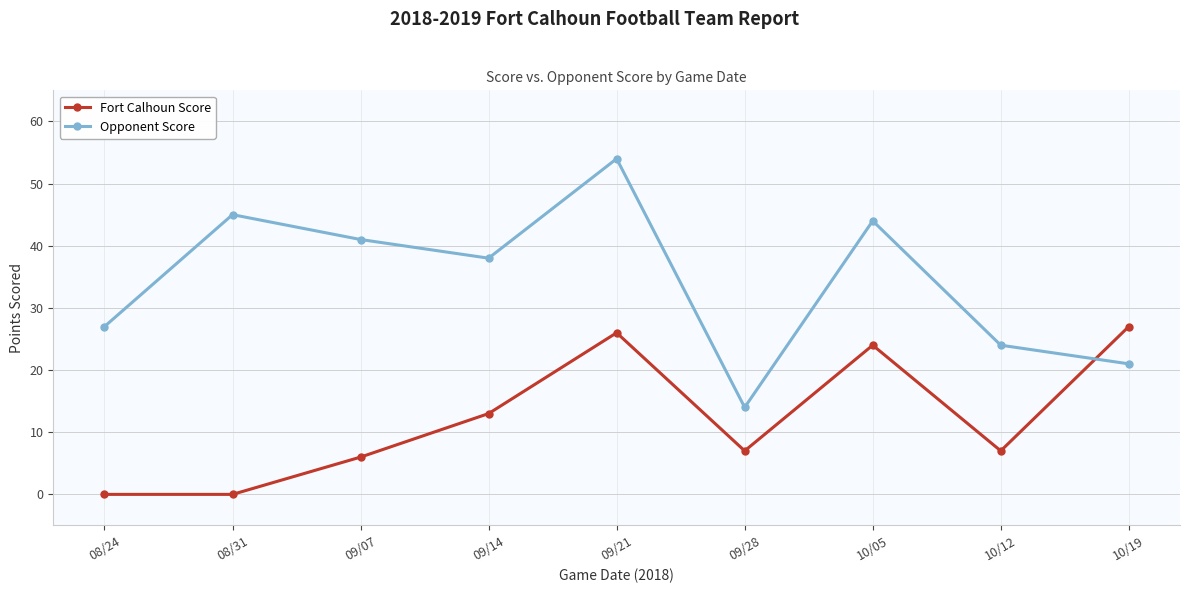

At which category is the sum across all series the highest?

09/21